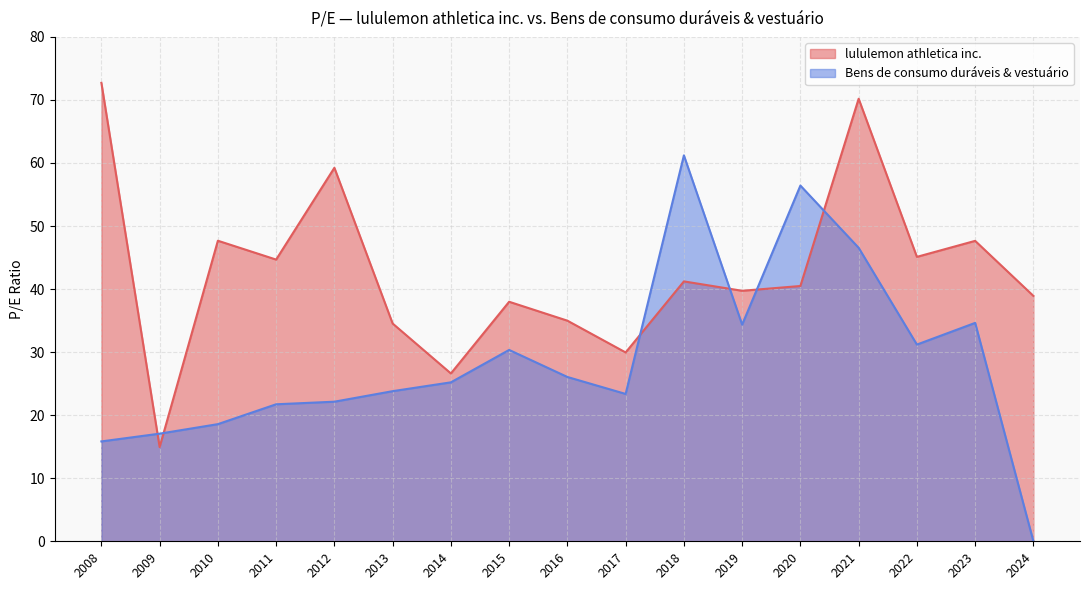

Which series has the widest spread of values?

Bens de consumo duráveis & vestuário